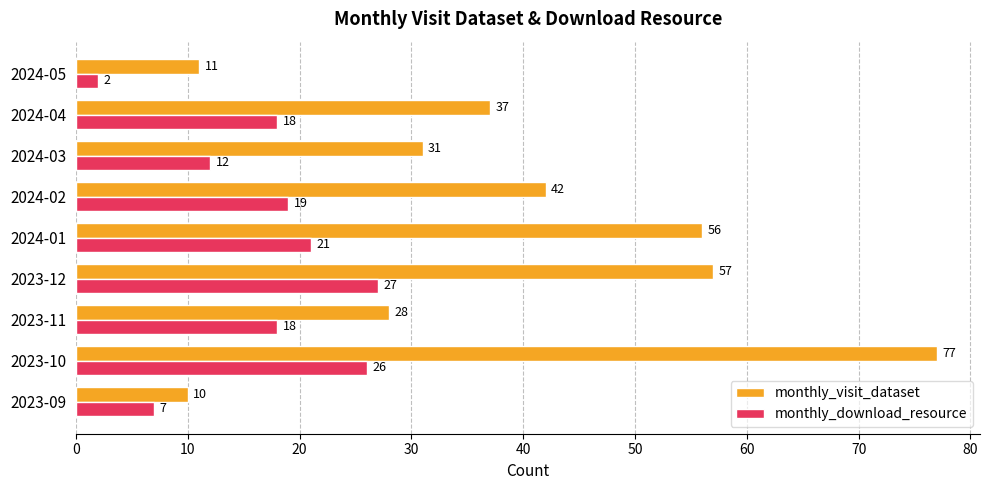

At which category is the sum across all series the highest?

2023-10